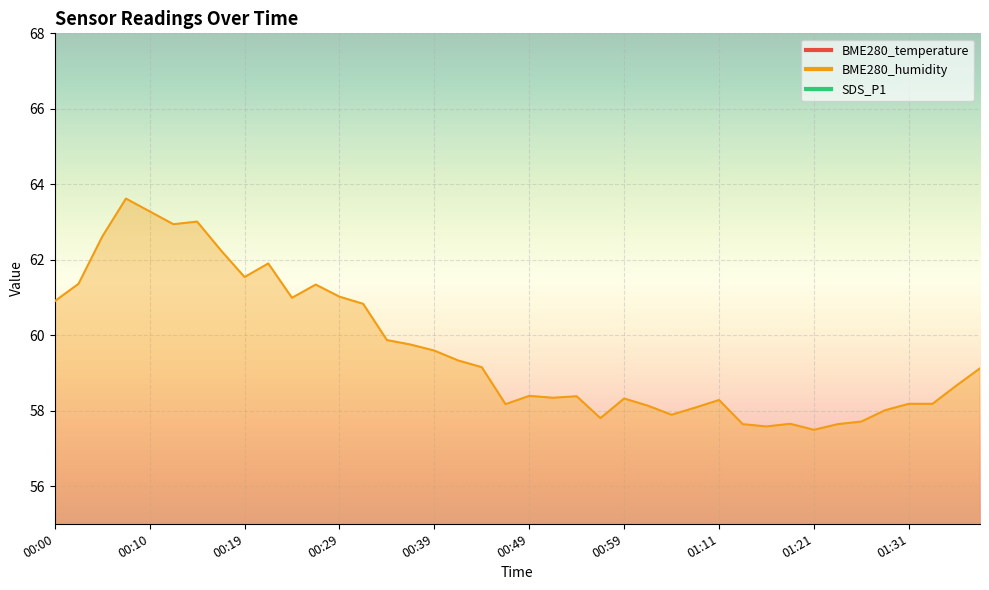

The value of BME280_humidity at 01:11 is 58.3. True or false?

True